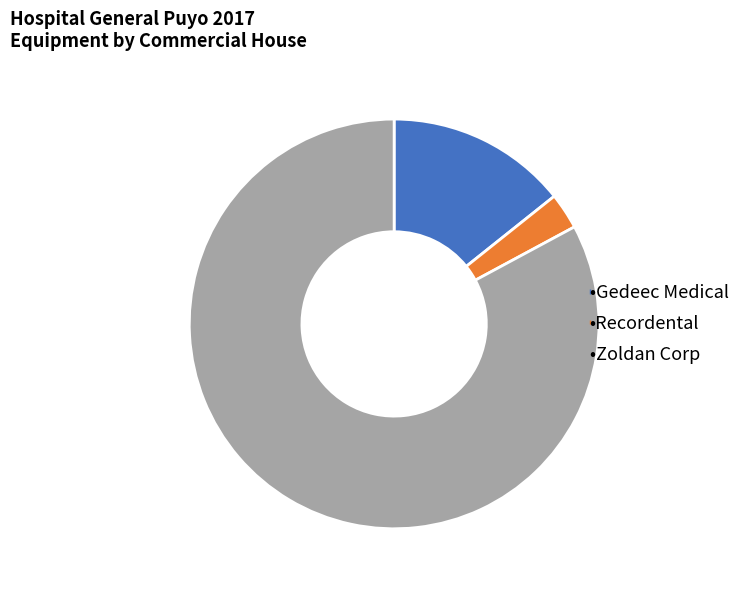

Does any single category account for the majority?

Yes